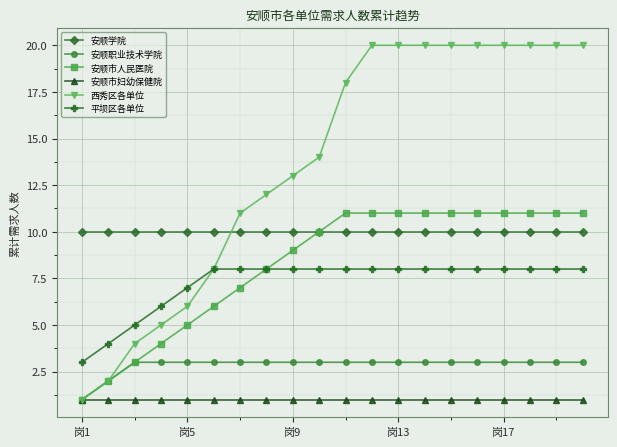

What is the maximum value for 安顺市人民医院?

11